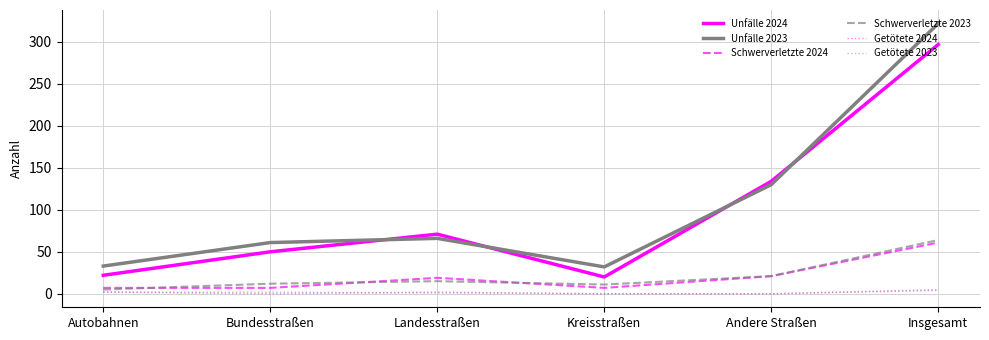

What is the lowest value of the Schwerverletzte 2024 series?

7